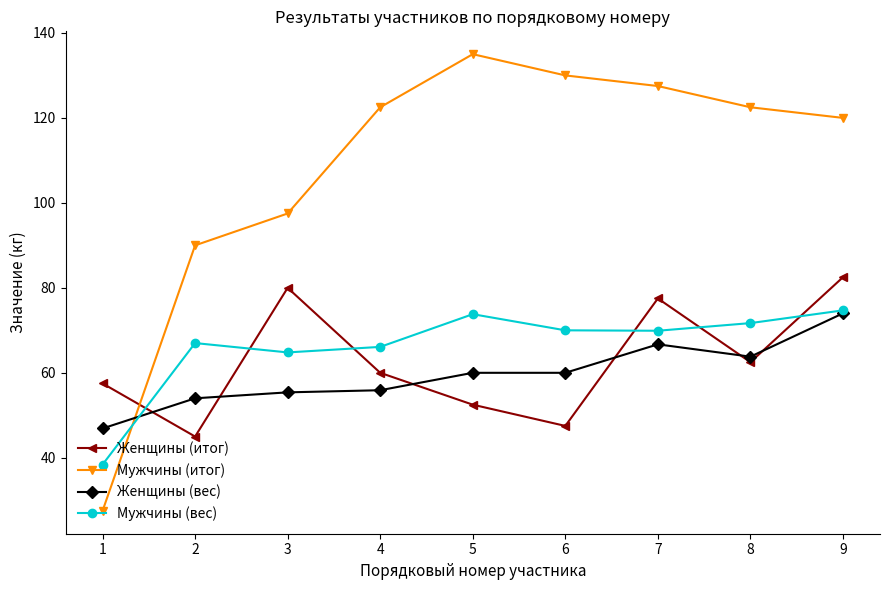

At 1, list the series in order from smallest to largest.

Мужчины (итог), Мужчины (вес), Женщины (вес), Женщины (итог)